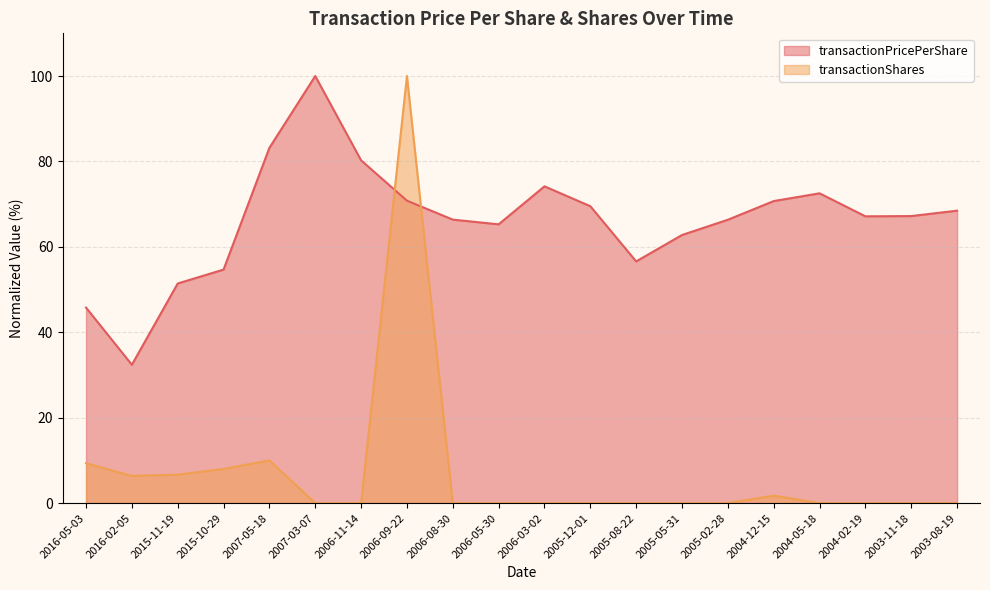

At how many categories does at least one series exceed 6?

20